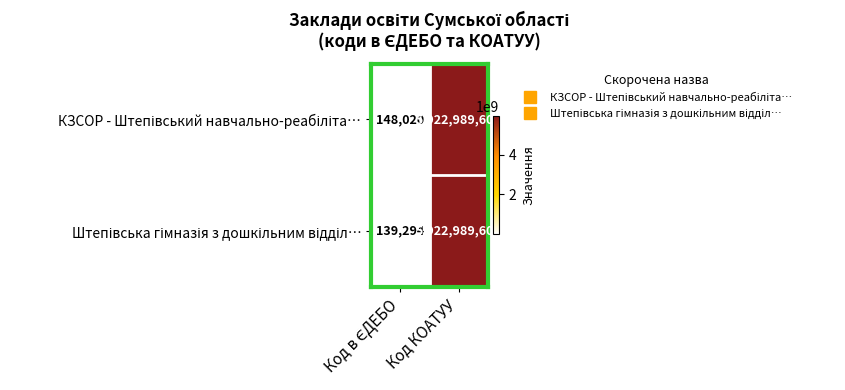

What is the maximum value shown in the chart?

5922989601